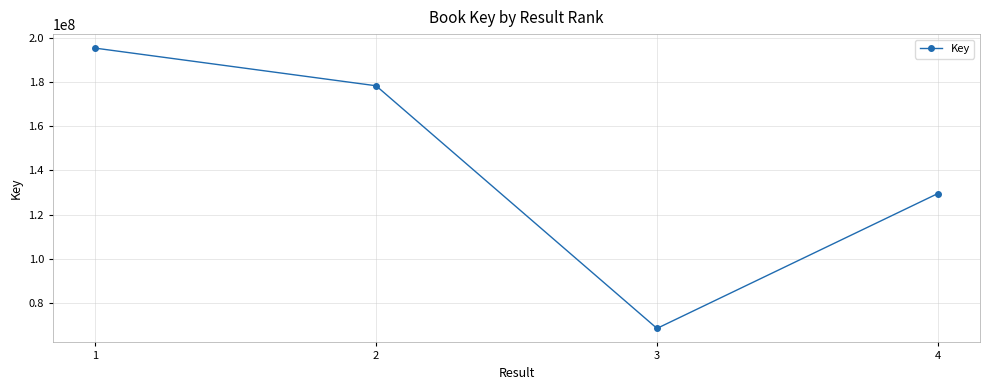

How many values are below 178469275?

2